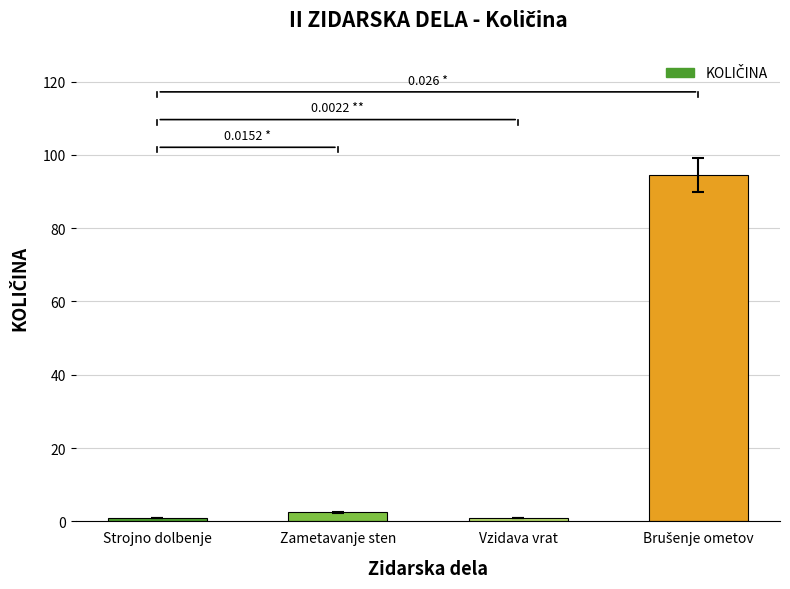

What is the label of the 4th bar from the right?

Strojno dolbenje